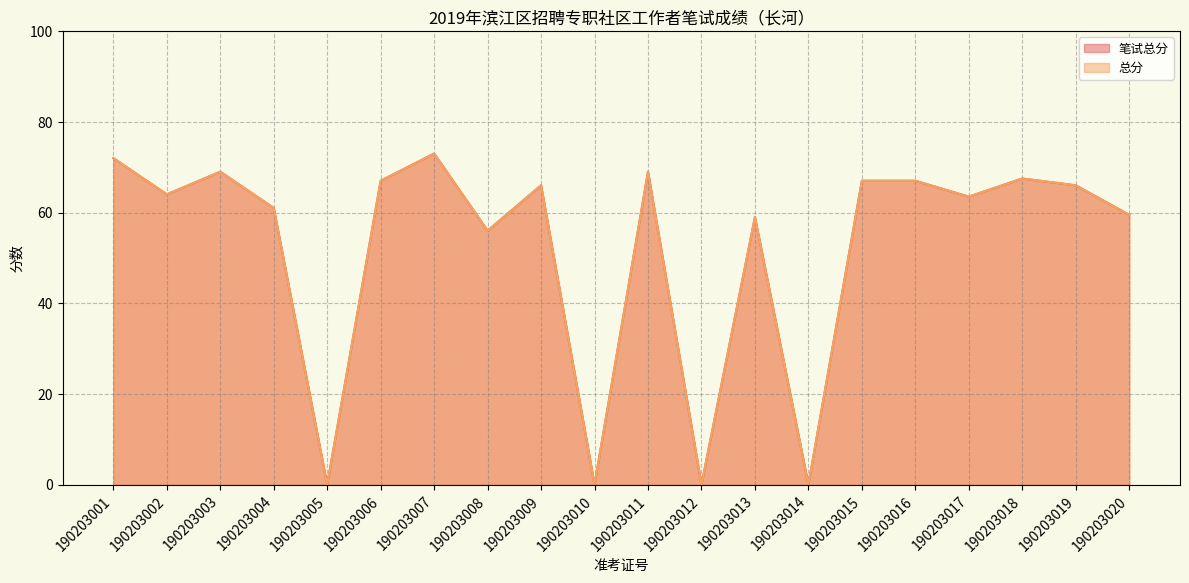

At how many categories does at least one series exceed 36?

16